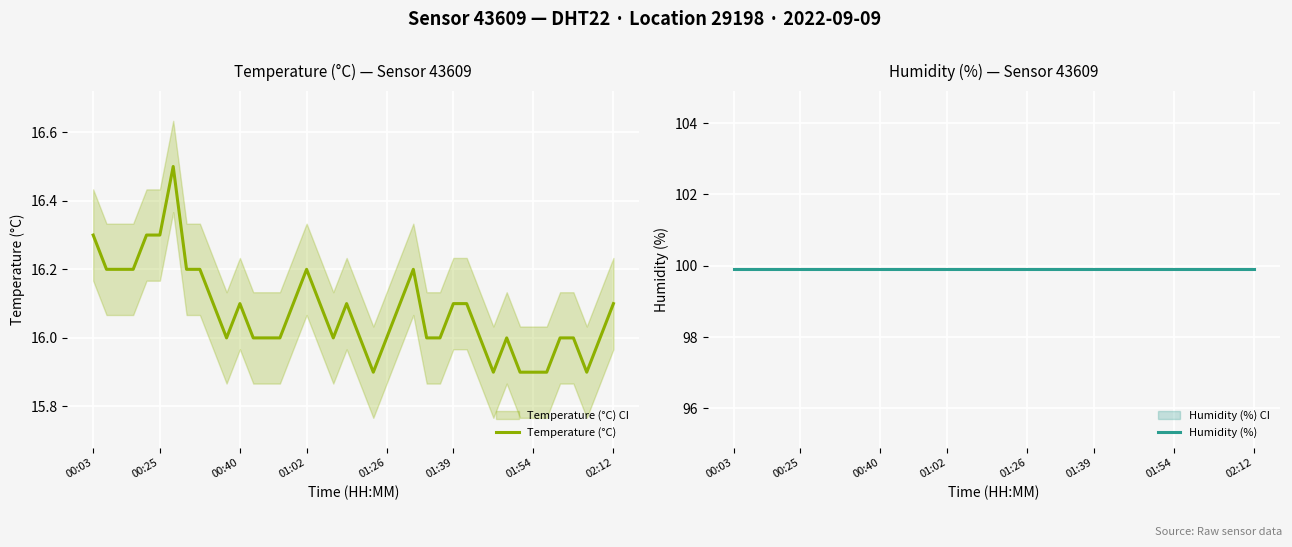

True or false: Temperature (°C) and Humidity (%) intersect in this chart.

False